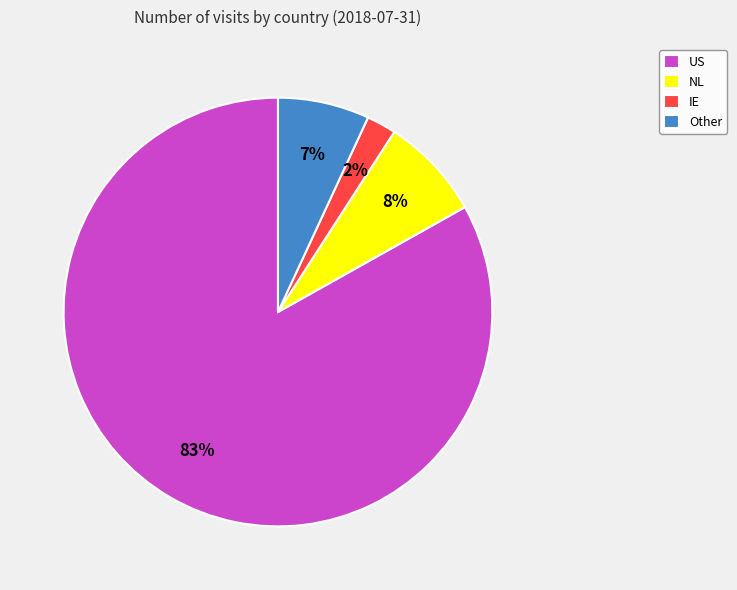

To the nearest percent, what portion does NL represent?

8%